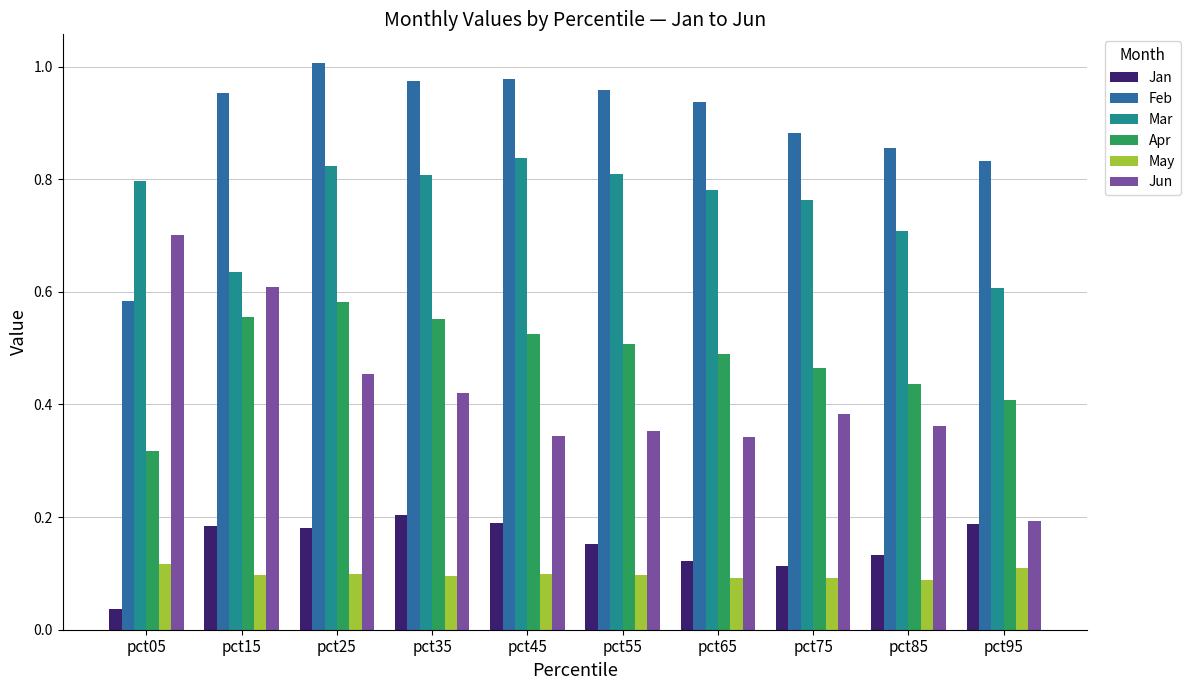

Which series has the largest total across all categories?

Feb